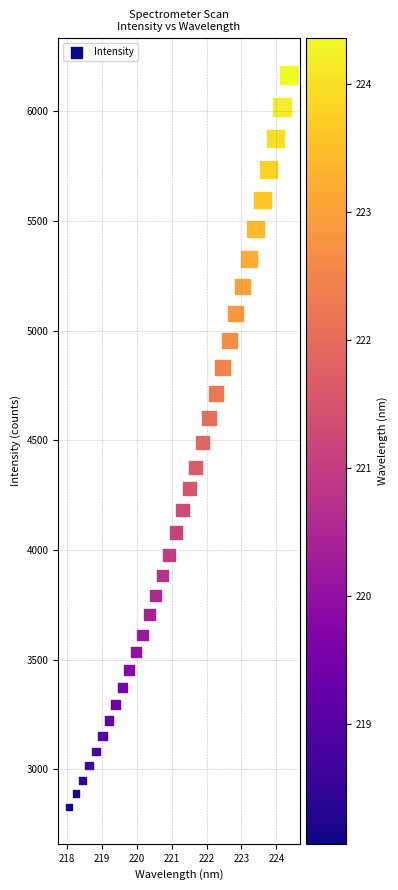

What is the range of X values (max minus min)?

6.3